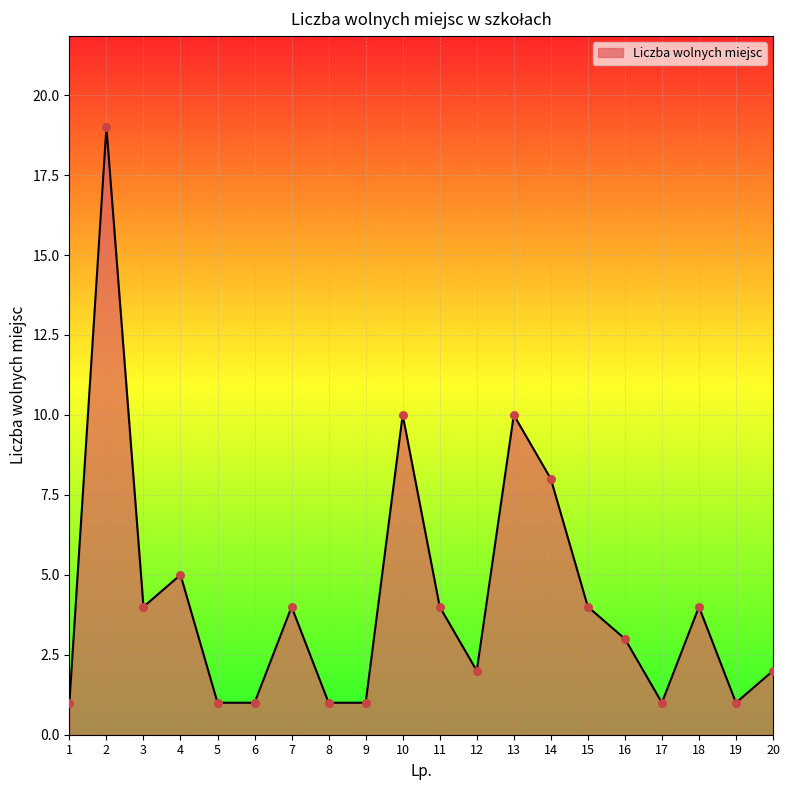

What is the change in value from 6 to 18?

+3